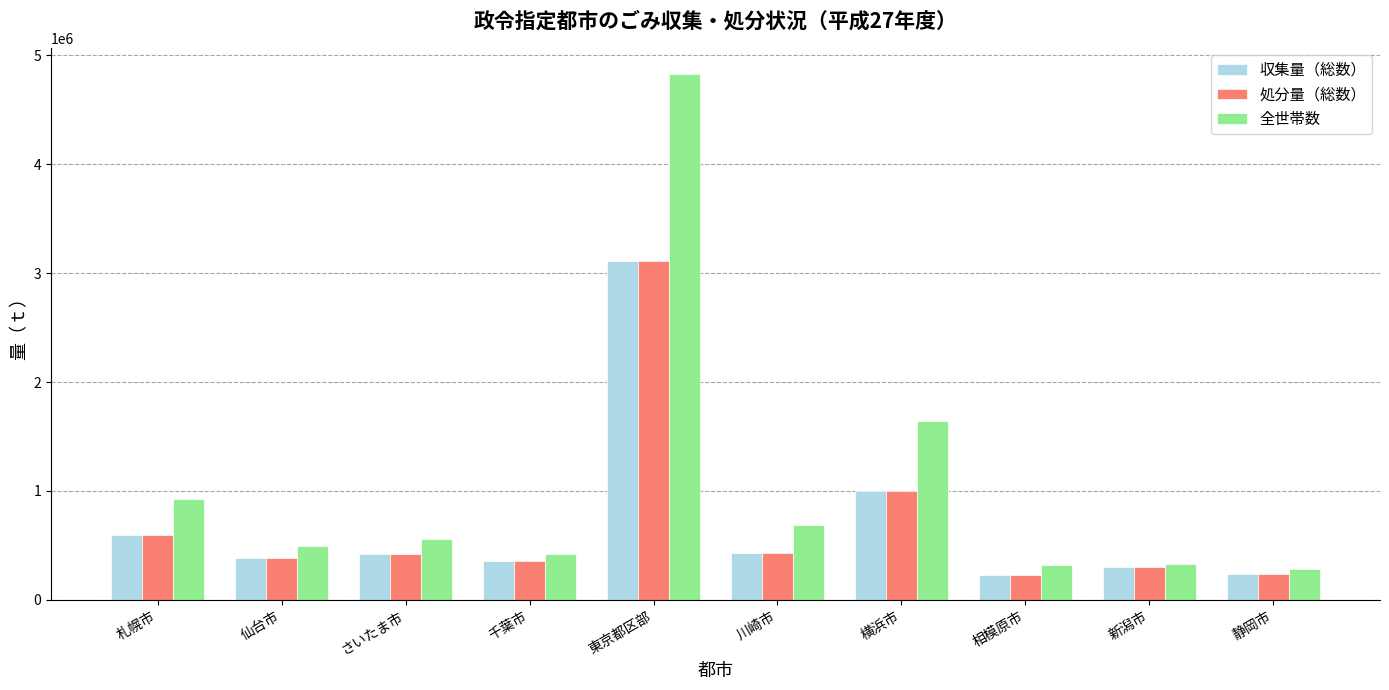

Is it true that 全世帯数 equals 8461149 at 東京都区部?

False